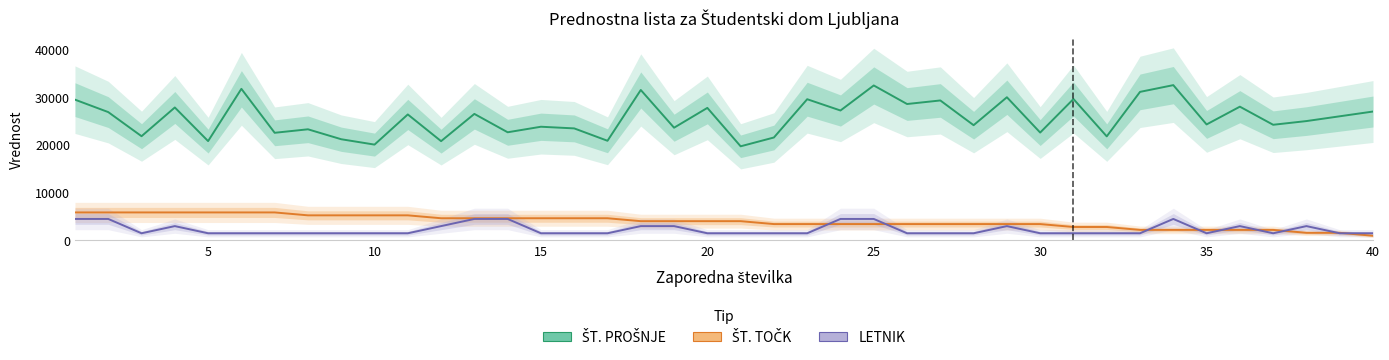

At which label is LETNIK closest to 3000?

4